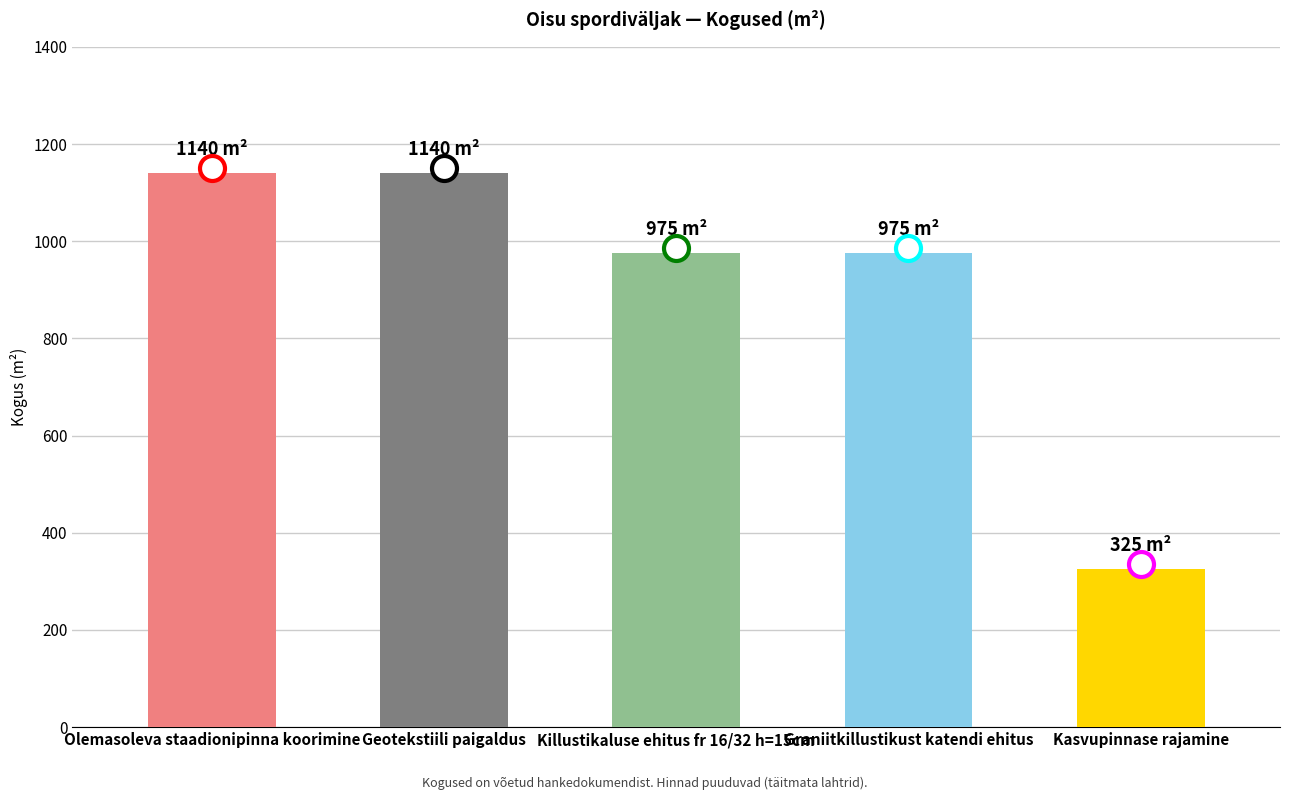

Is it true that the value at Kasvupinnase rajamine is 325?

True